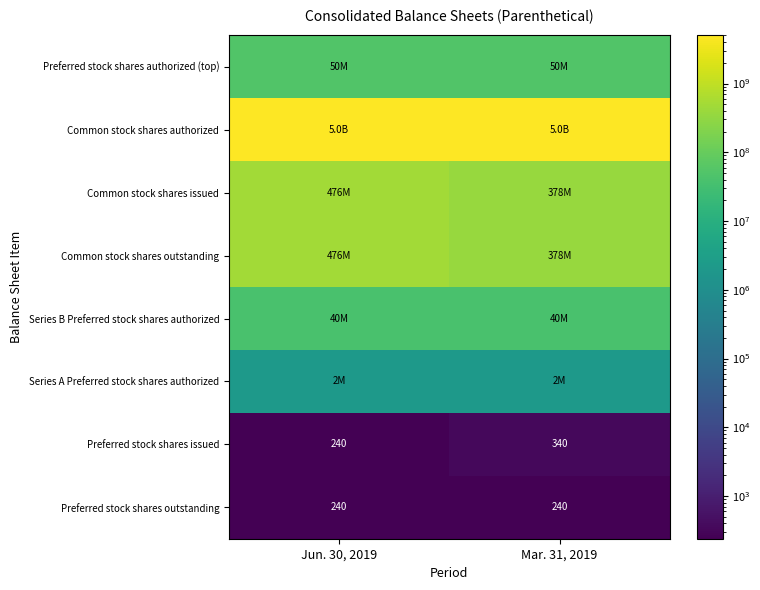

What is the sum of all Preferred stock shares issued values?

580